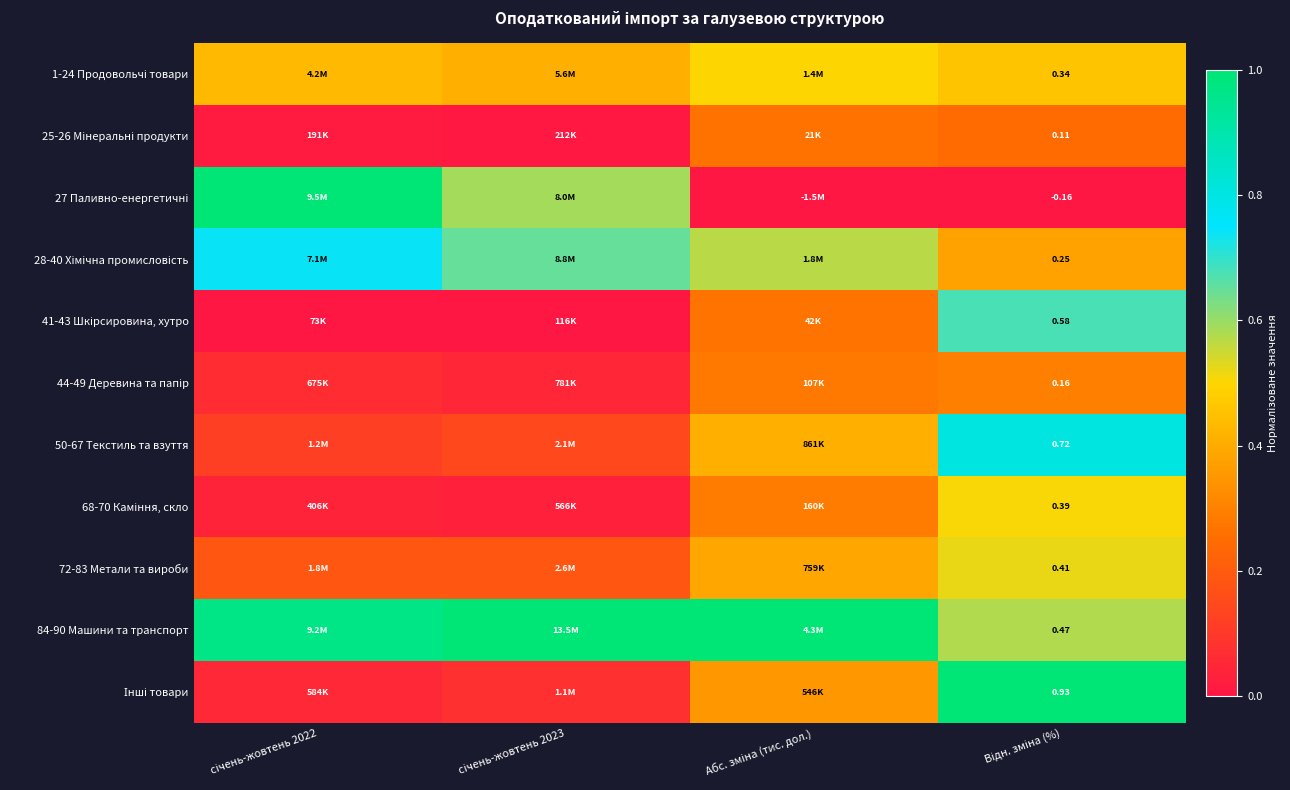

Which series has the largest total across all categories?

84-90 Машини та транспорт